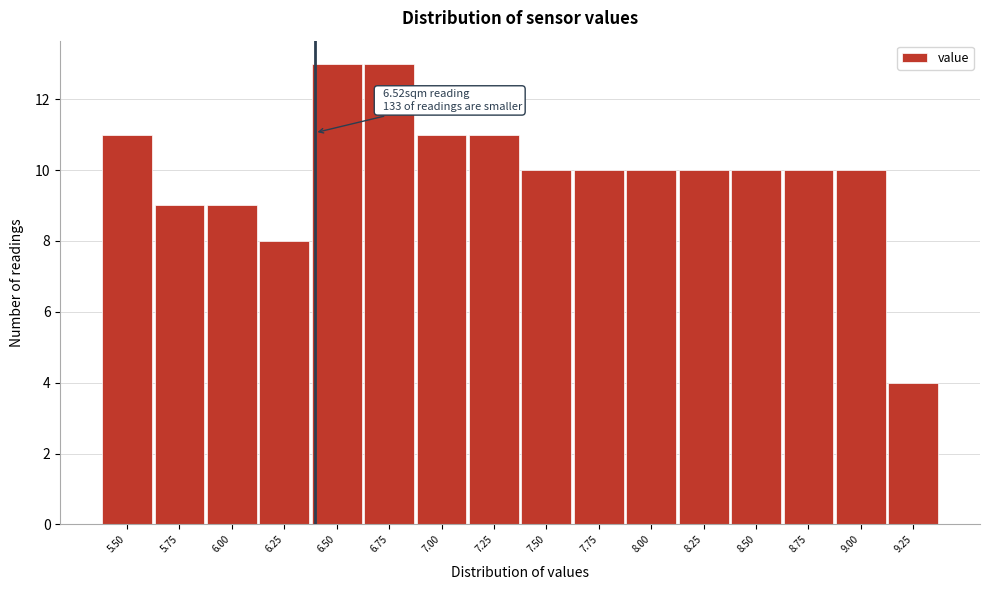

Reading left to right, extract all data points from this chart.

11	9	9	8	13	13	11	11	10	10	10	10	10	10	10	4